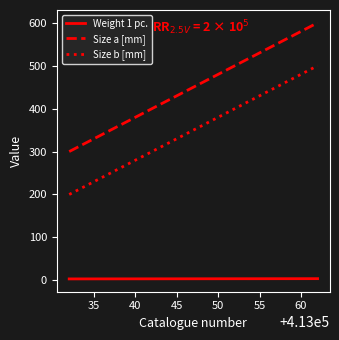

What is the greatest value displayed?

600.0